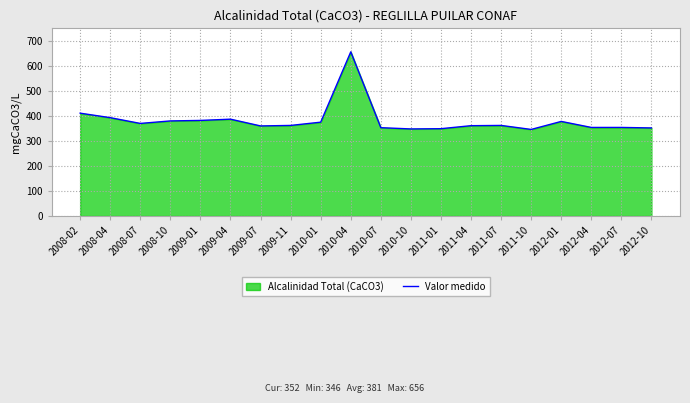

What is the difference between the maximum and second lowest values?

308